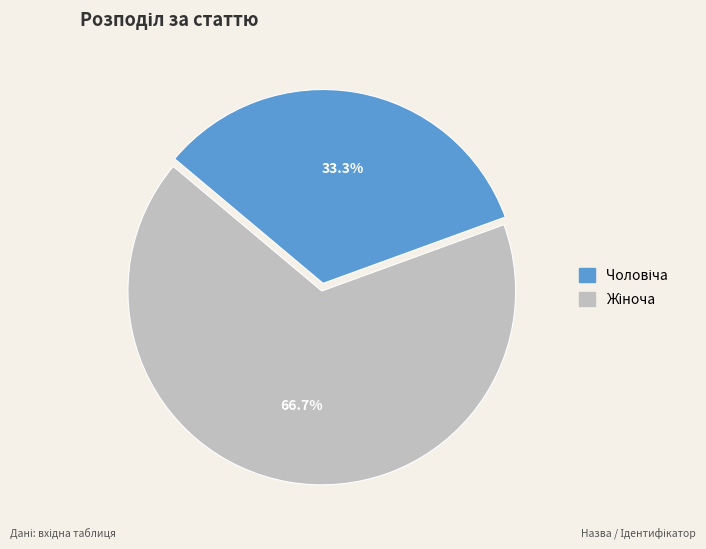

Does any single category account for the majority?

Yes